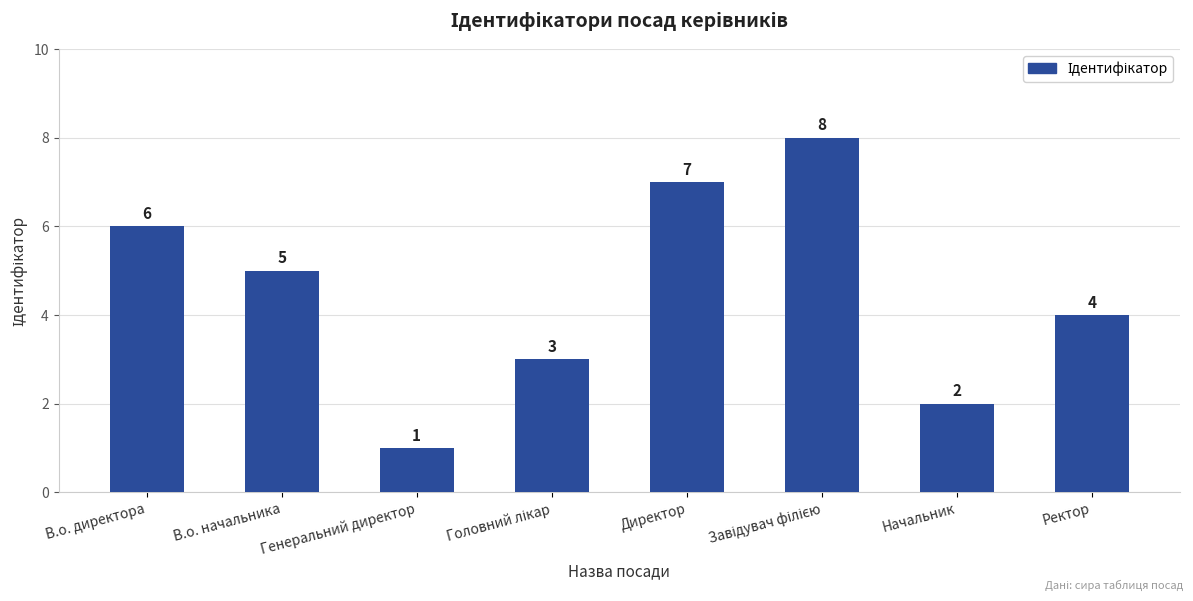

What is the maximum value shown in the chart?

8